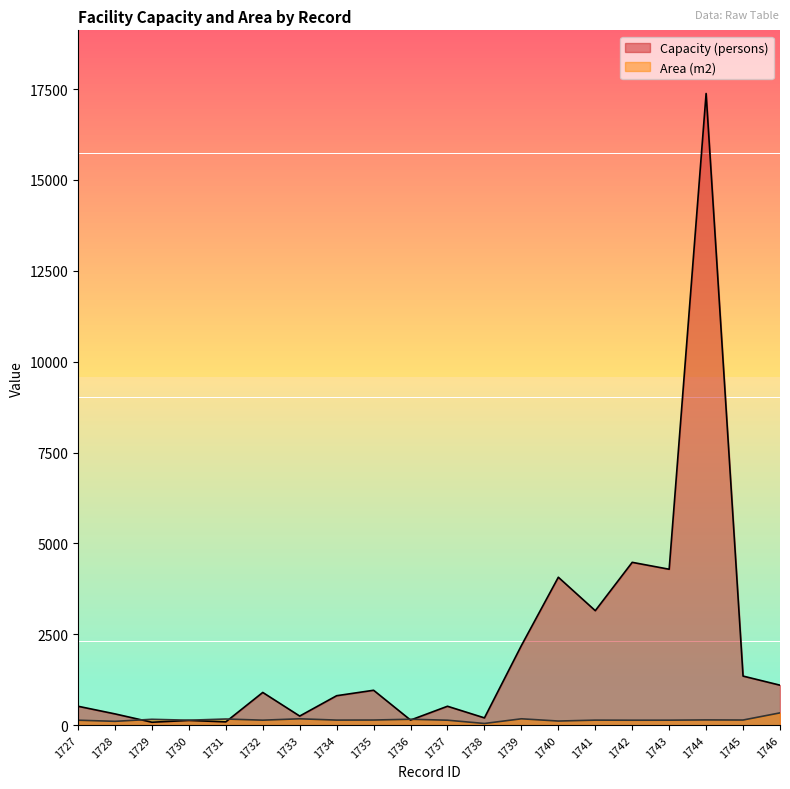

The value of Capacity (persons) at 1740 is 6323. True or false?

False